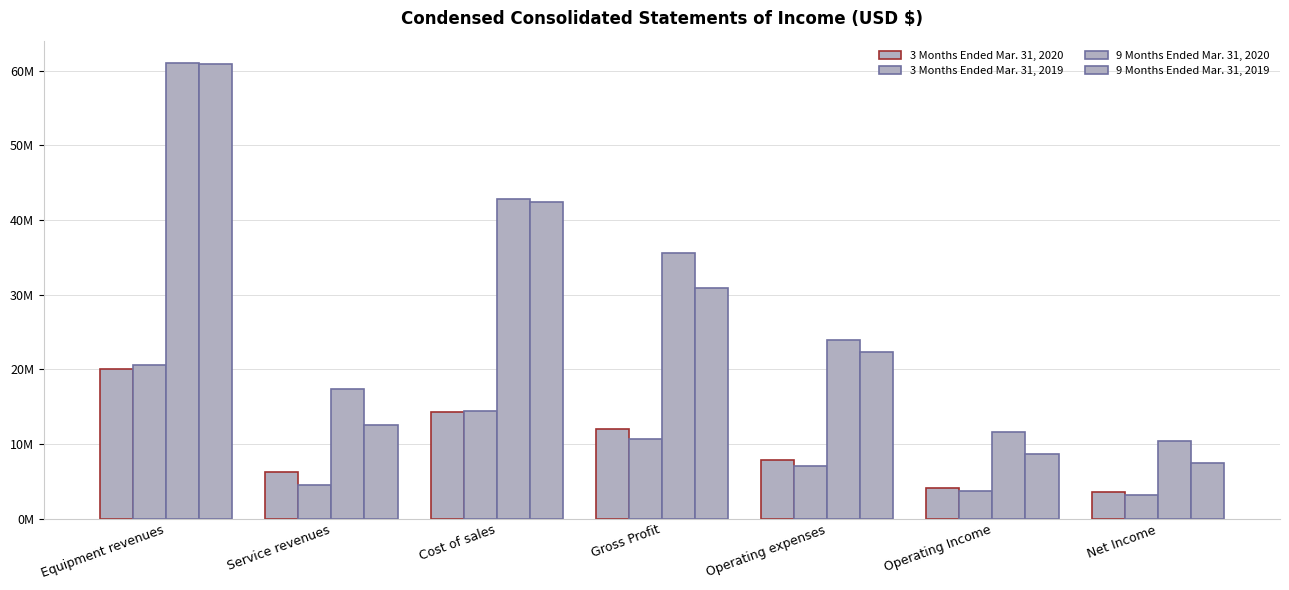

What is the label of the 5th bar from the left?

Operating expenses